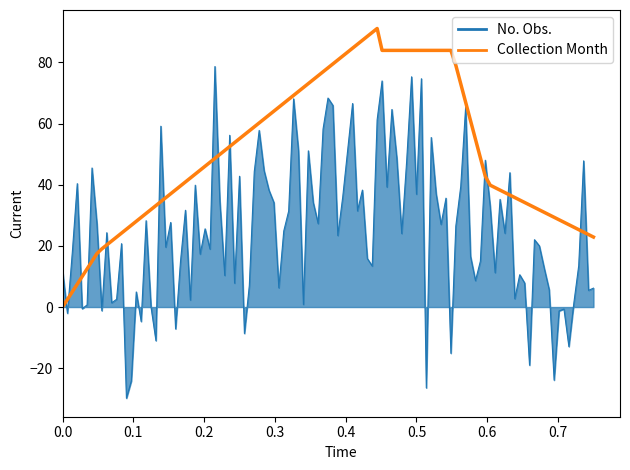

Rank the series by their average value, from lowest to highest.

No. Obs., Collection Month